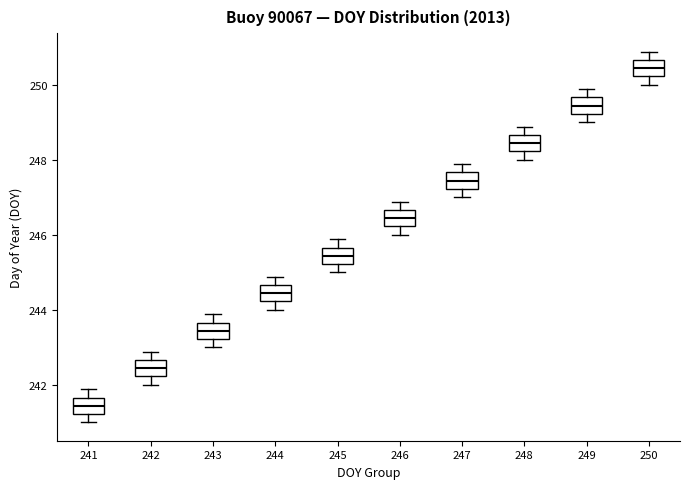

Reading left to right, read every box against the y-axis: the position of its median line, the range the box covers, and the ends of its whiskers. The values are not printed on the chart, so give them approximately, as read against the axis.

241: median 241.4, box 241.2 to 241.6, whiskers 241.0 to 241.8
242: median 242.4, box 242.2 to 242.6, whiskers 242.0 to 242.8
243: median 243.4, box 243.2 to 243.6, whiskers 243.0 to 243.8
244: median 244.4, box 244.2 to 244.6, whiskers 244.0 to 244.8
245: median 245.4, box 245.2 to 245.6, whiskers 245.0 to 245.8
246: median 246.4, box 246.2 to 246.6, whiskers 246.0 to 246.8
247: median 247.4, box 247.2 to 247.6, whiskers 247.0 to 247.8
248: median 248.4, box 248.2 to 248.6, whiskers 248.0 to 248.8
249: median 249.4, box 249.2 to 249.6, whiskers 249.0 to 249.8
250: median 250.4, box 250.2 to 250.6, whiskers 250.0 to 250.8